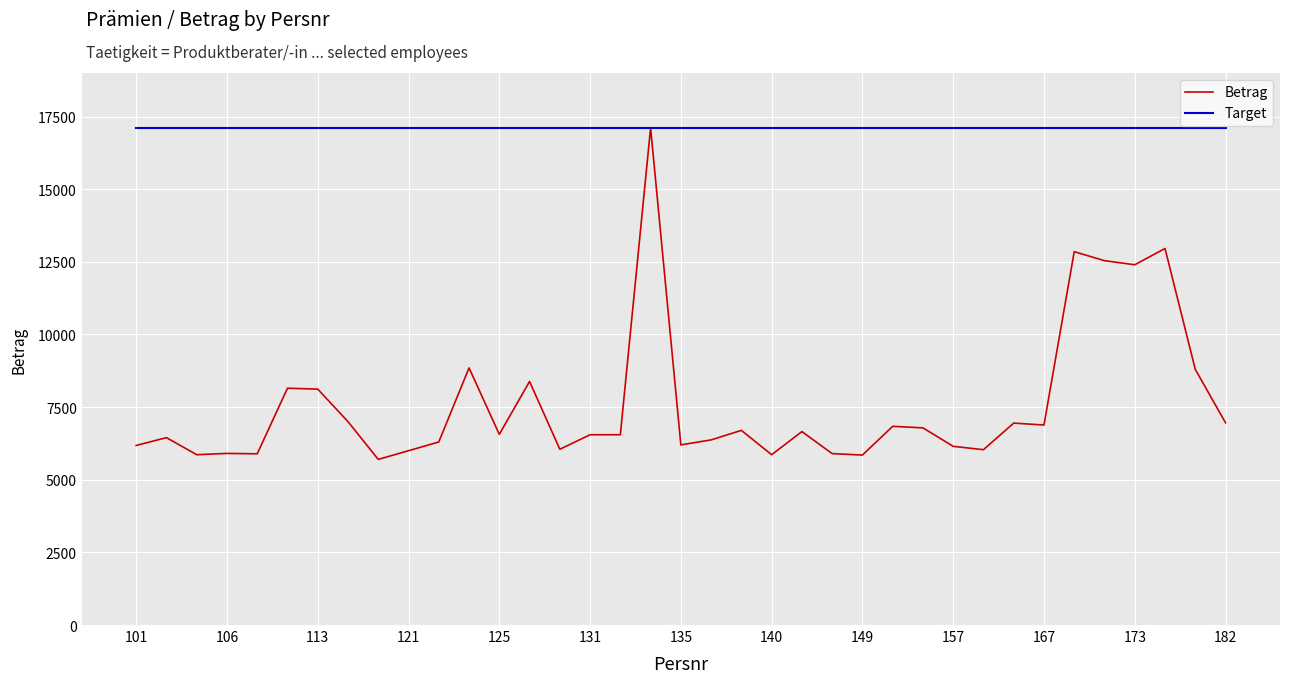

Is this an area chart (filled region under the line)?

No